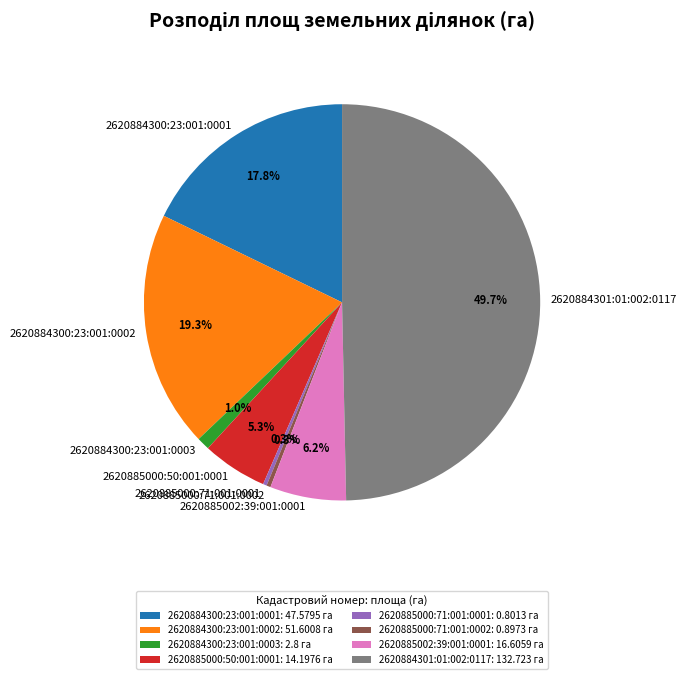

What is the total percentage of 2620884300:23:001:0002: 51.6008 га and 2620884300:23:001:0001: 47.5795 га?

37.1%